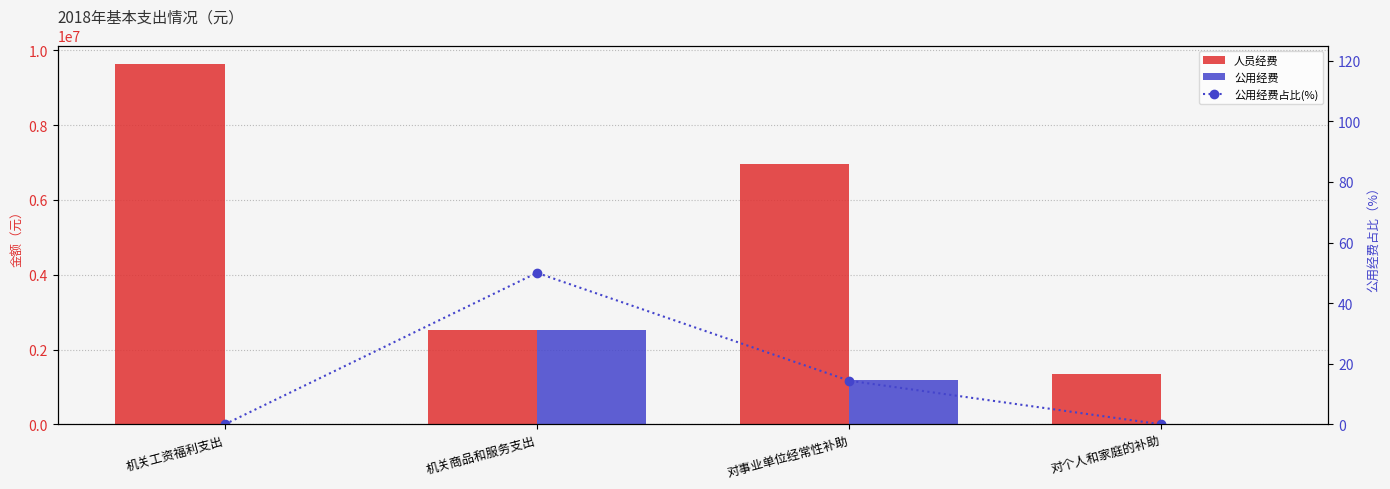

Rank the series by their maximum value, from highest to lowest.

人员经费, 公用经费, 公用经费占比(%)